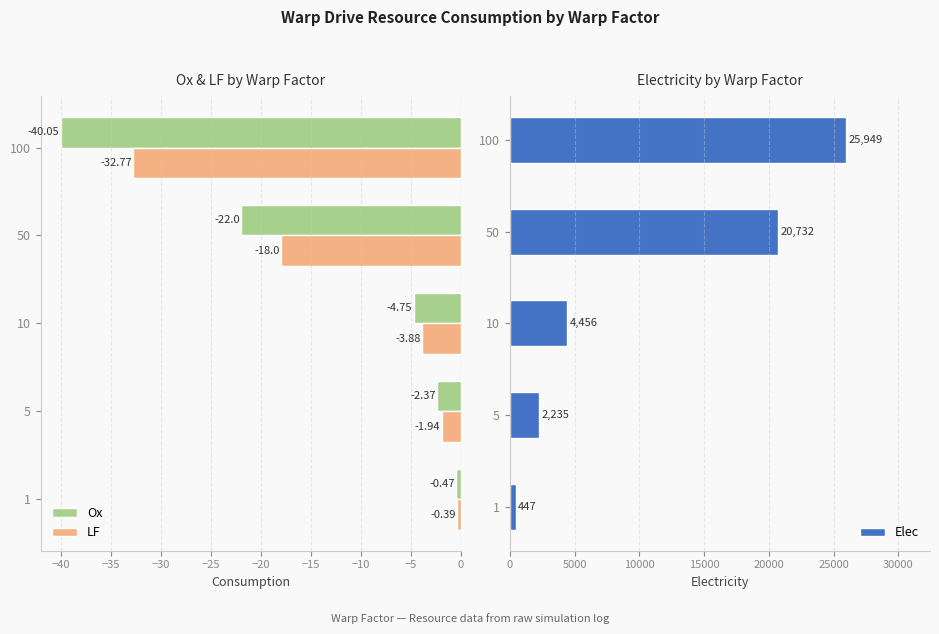

Which has a higher value, −25 or −45?

−45